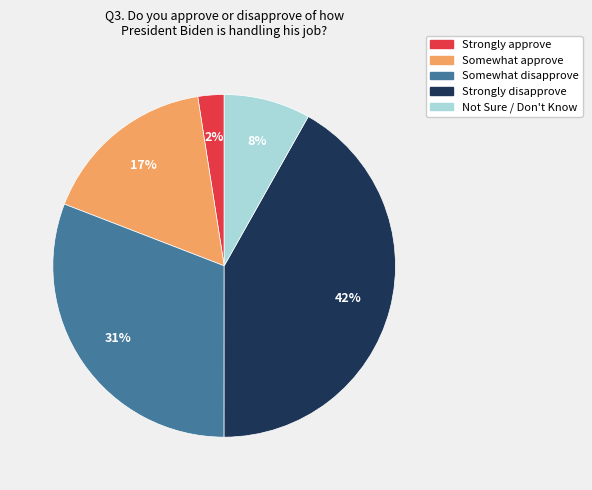

Is Strongly approve the majority of the pie?

No